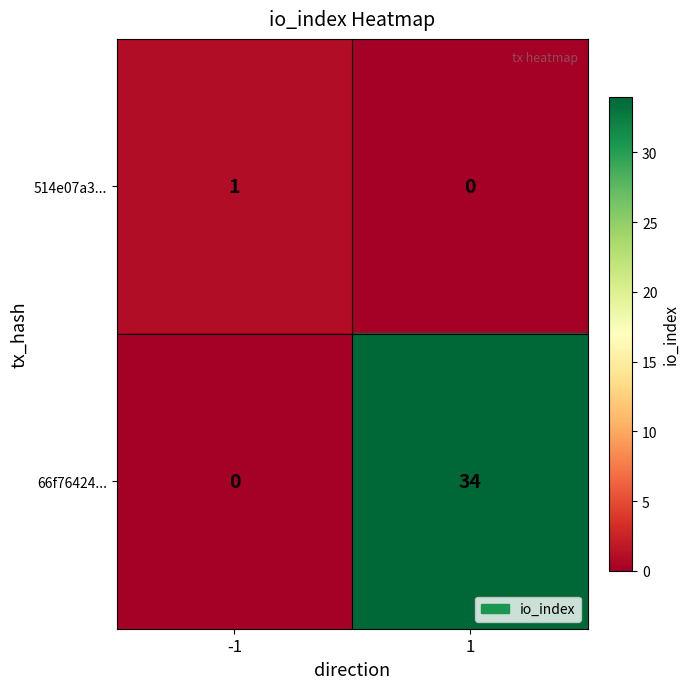

What is the total value across all series at -1?

1